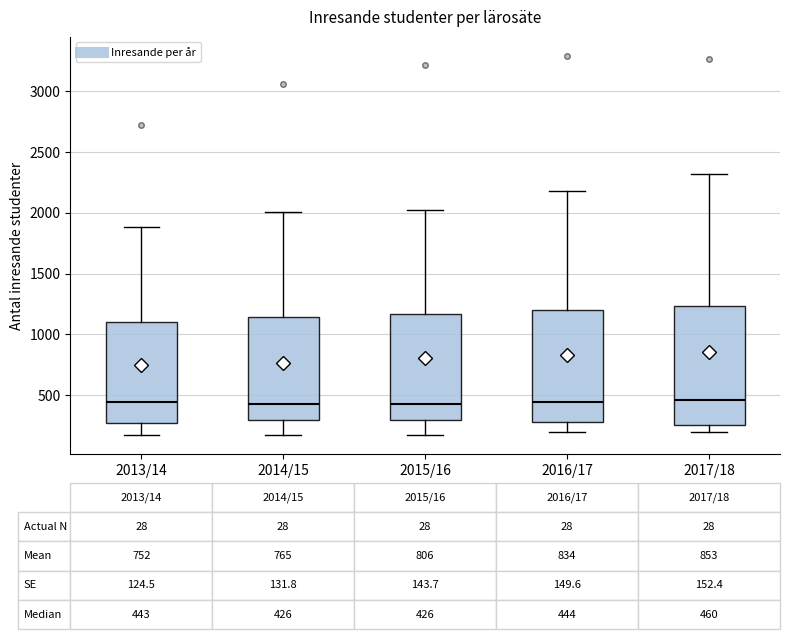

Which box is the tallest, from its lower edge to its upper edge?

2017/18